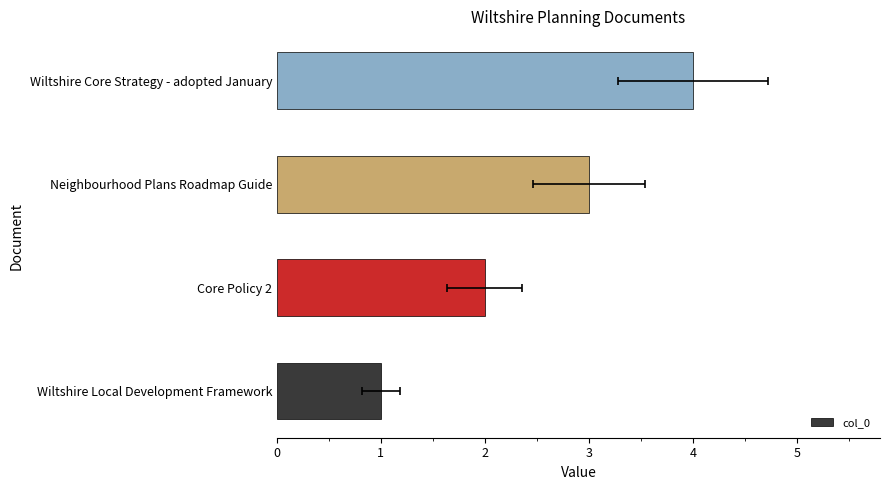

Count the values in the range 2 to 4.

3